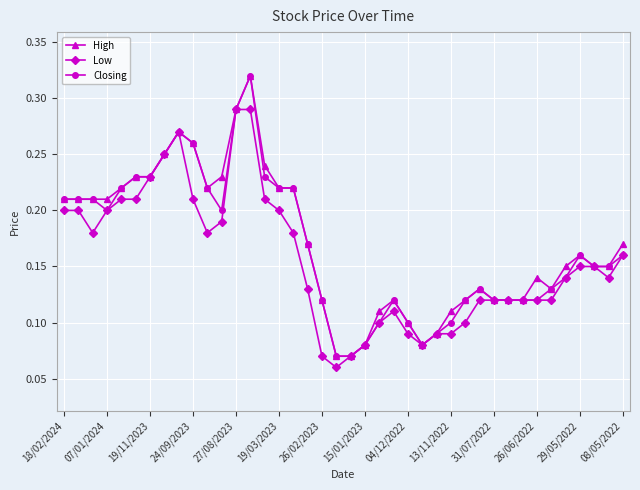

True or false: High has more than 2 interior local peaks.

True